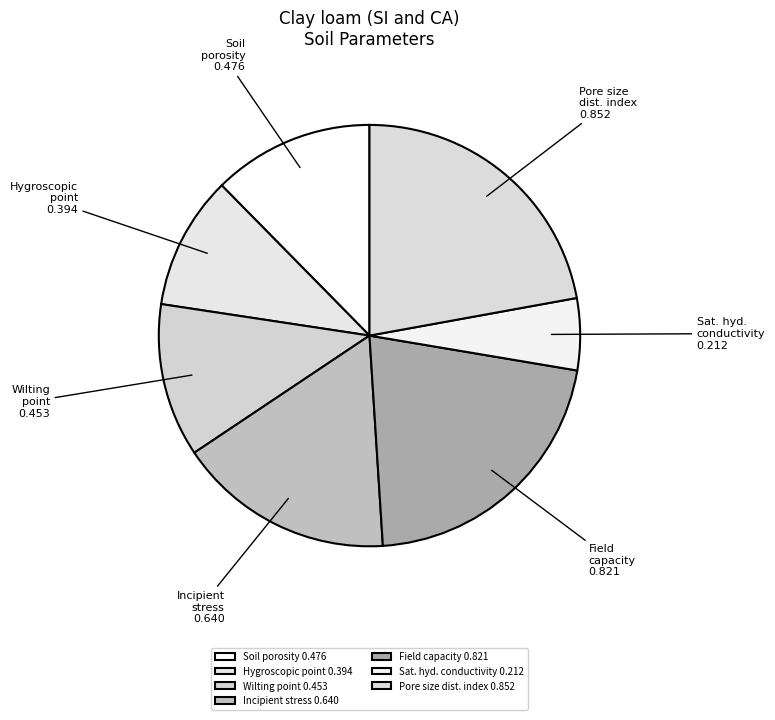

Combined, do Soil porosity 0.476 and Pore size dist. index 0.852 account for over 50%?

No